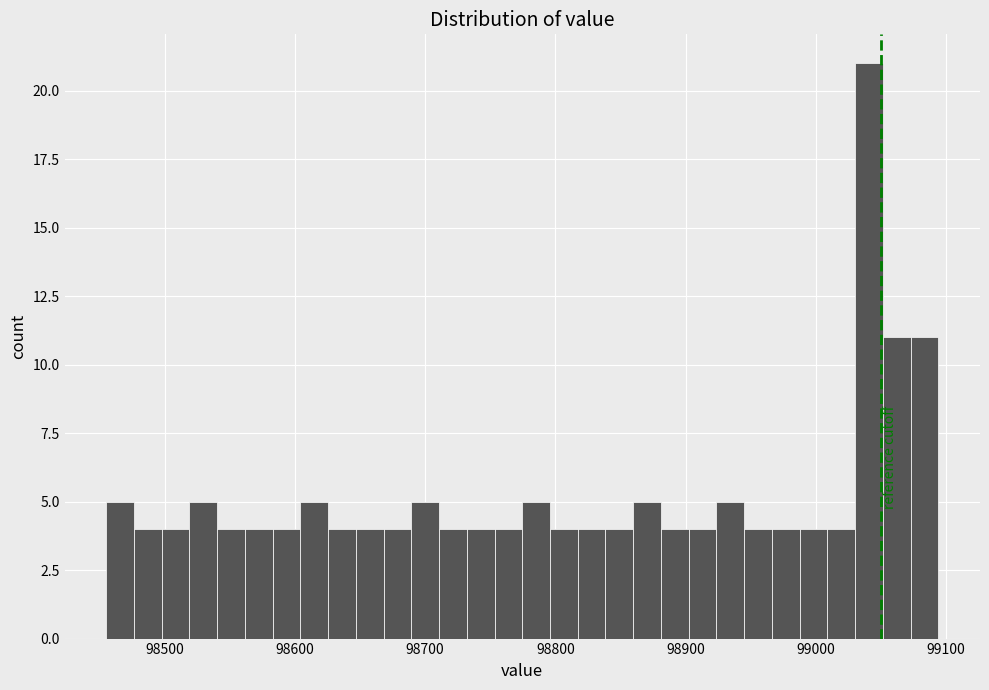

Around what value on the x-axis is the tallest bar? Give the approximate position of its centre, as read against the axis.

99040